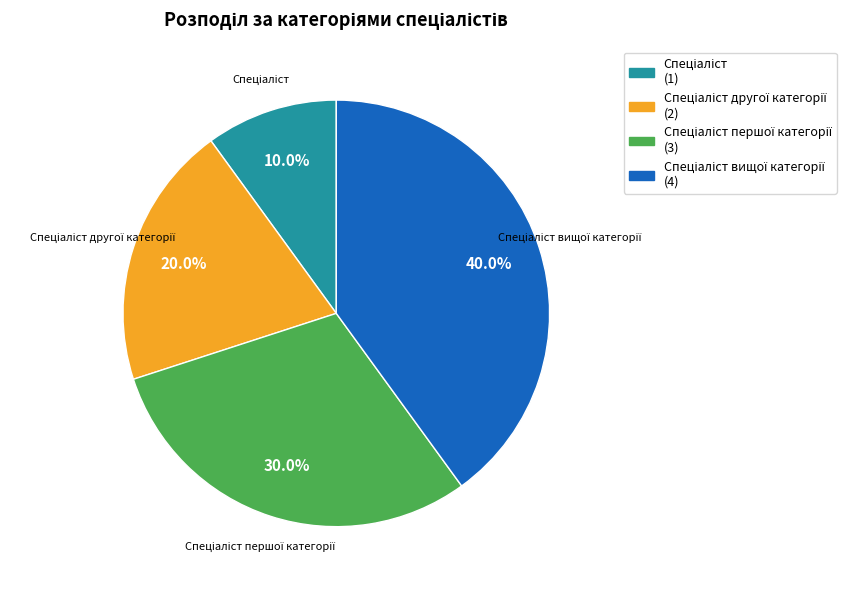

Is there any slice that represents more than half of the pie?

No